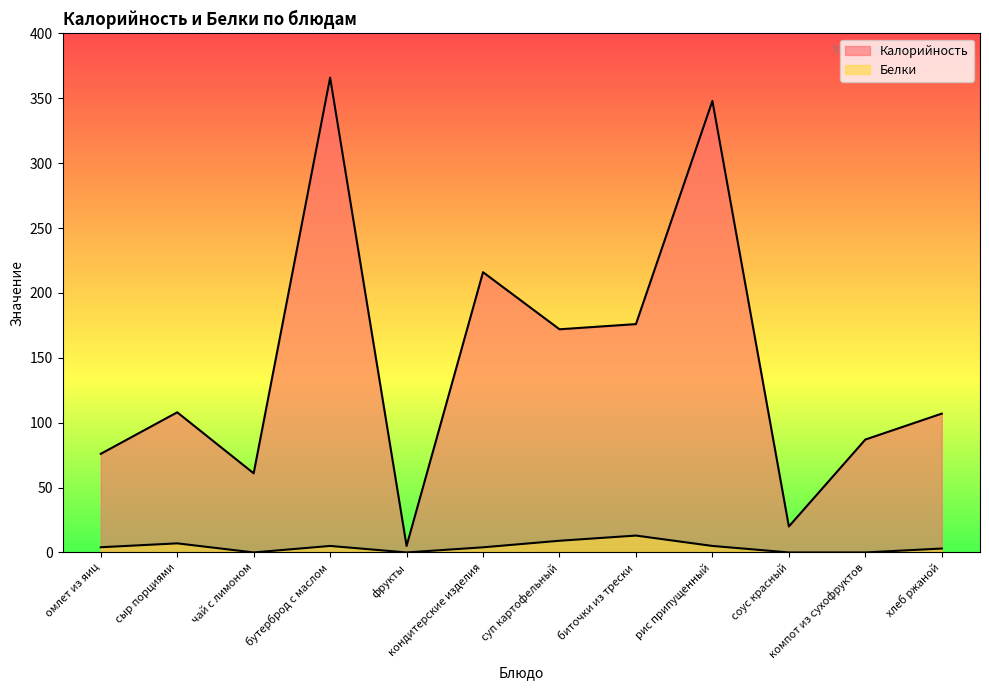

How many values in the Белки series are below 4?

6